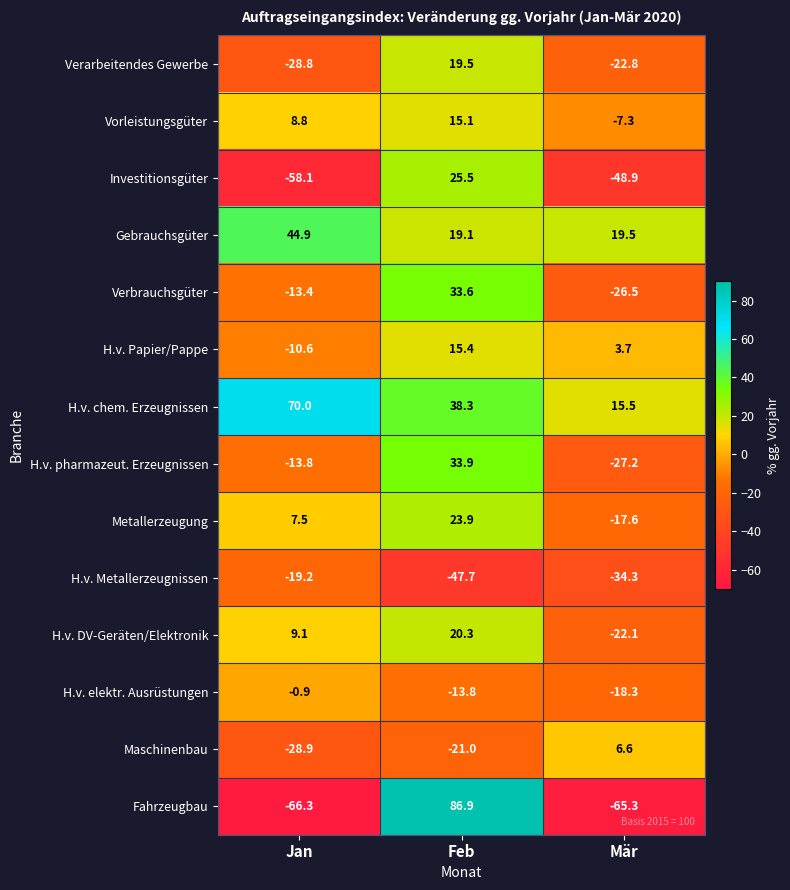

At which category is the sum across all series the highest?

Feb